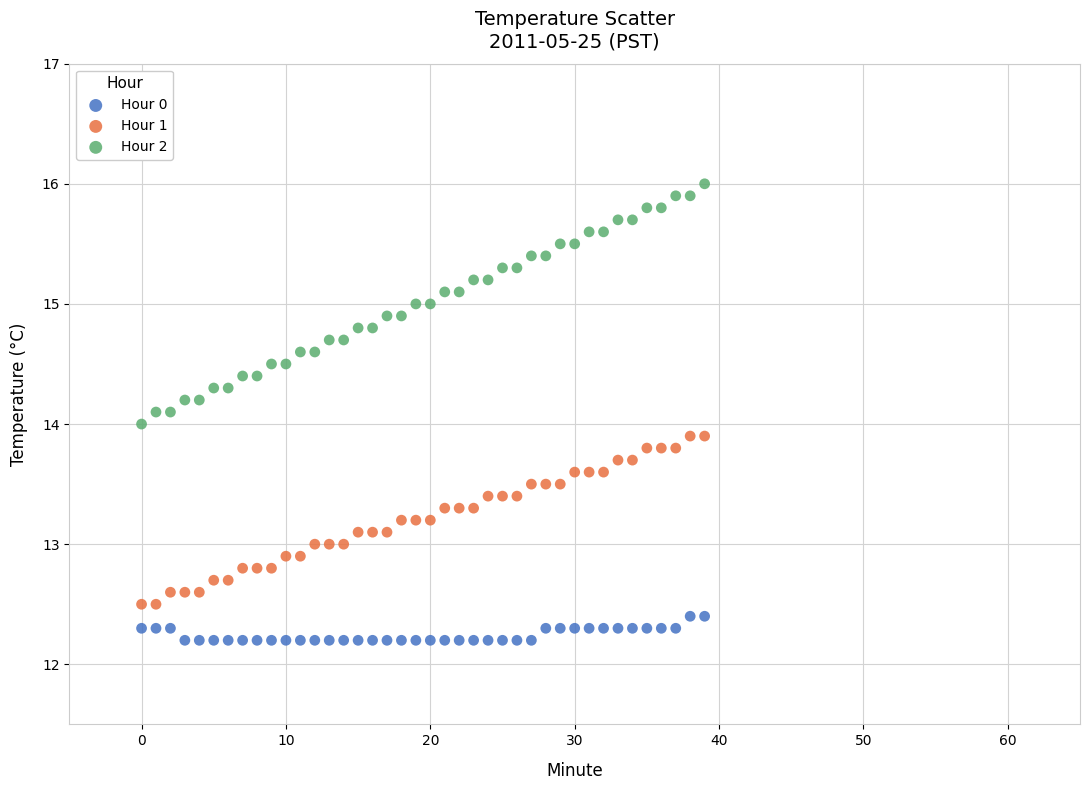

Which series has the largest Y range (max minus min)?

Hour 2